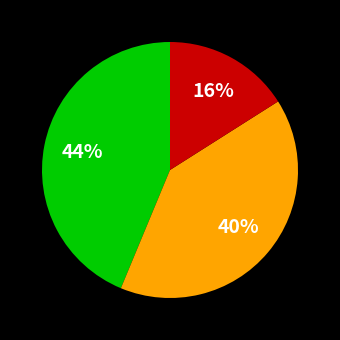

Does any single category account for the majority?

No